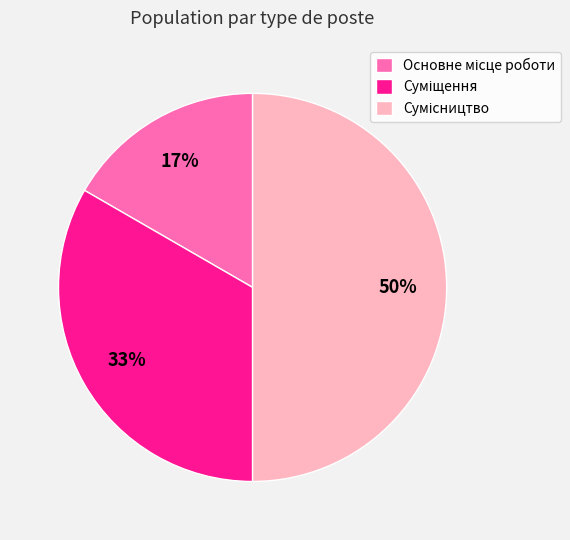

To the nearest percent, what is the difference between the largest and smallest slice percentages?

33%